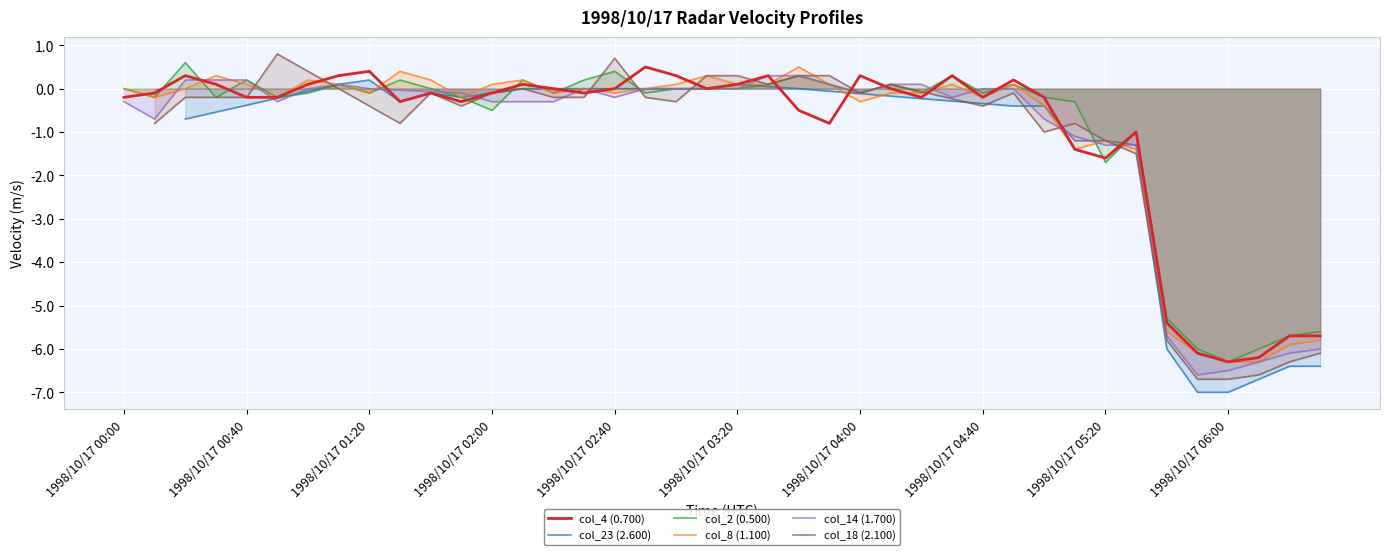

Where do col_2 (0.500) and col_4 (0.700) first cross each other?

1998/10/17 00:00 and 1998/10/17 00:10